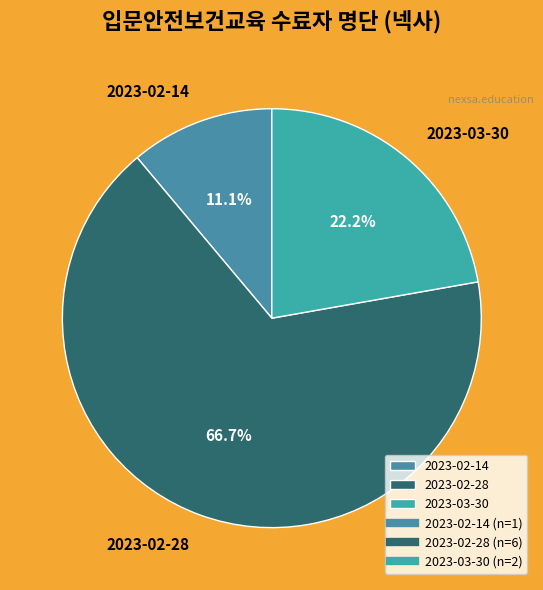

Is it true that 2023-02-14 is 11% of the pie?

True